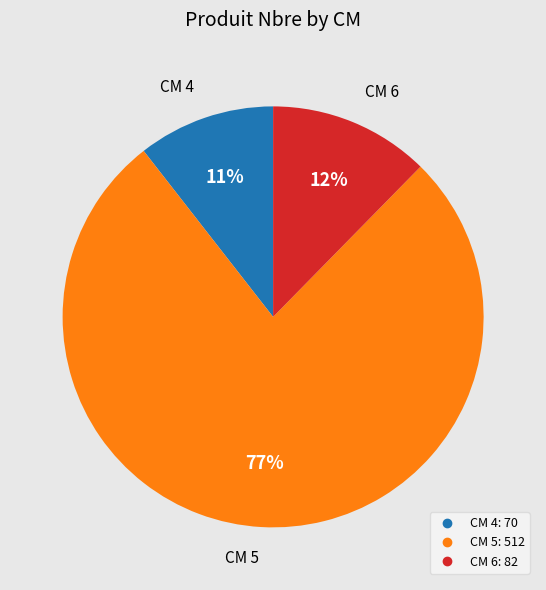

To the nearest percent, what is the average slice percentage?

33%